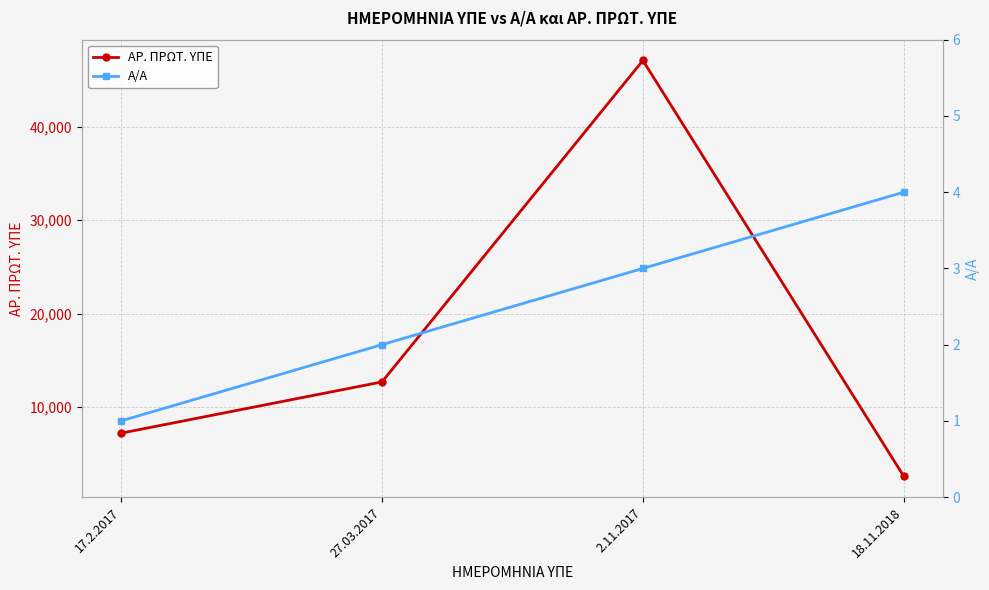

What is the sum of all Α/Α values?

10